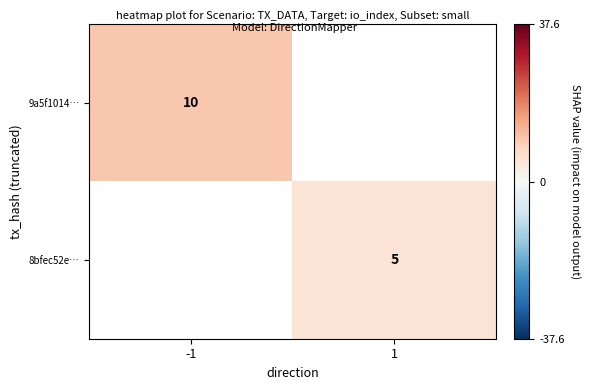

True or false: 8bfec52e… has a value of 1 at 1.

False